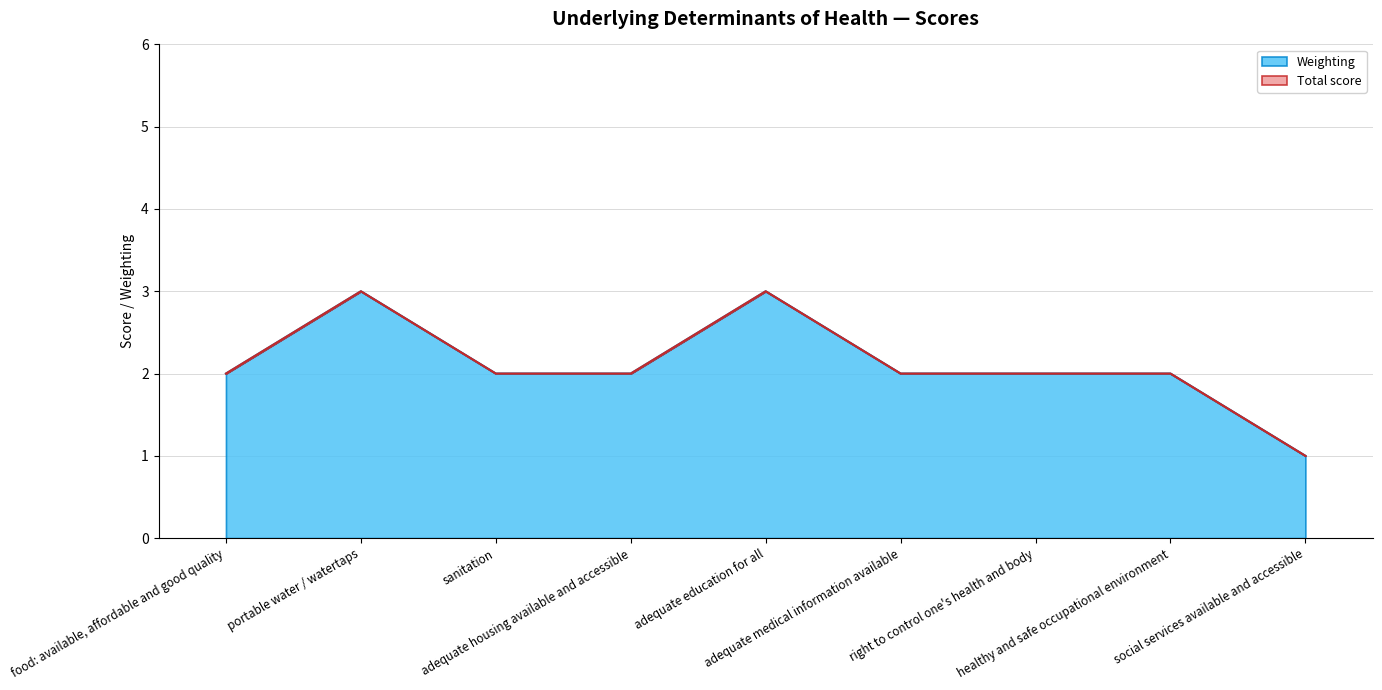

What is the value of the 9th point from the left?

1